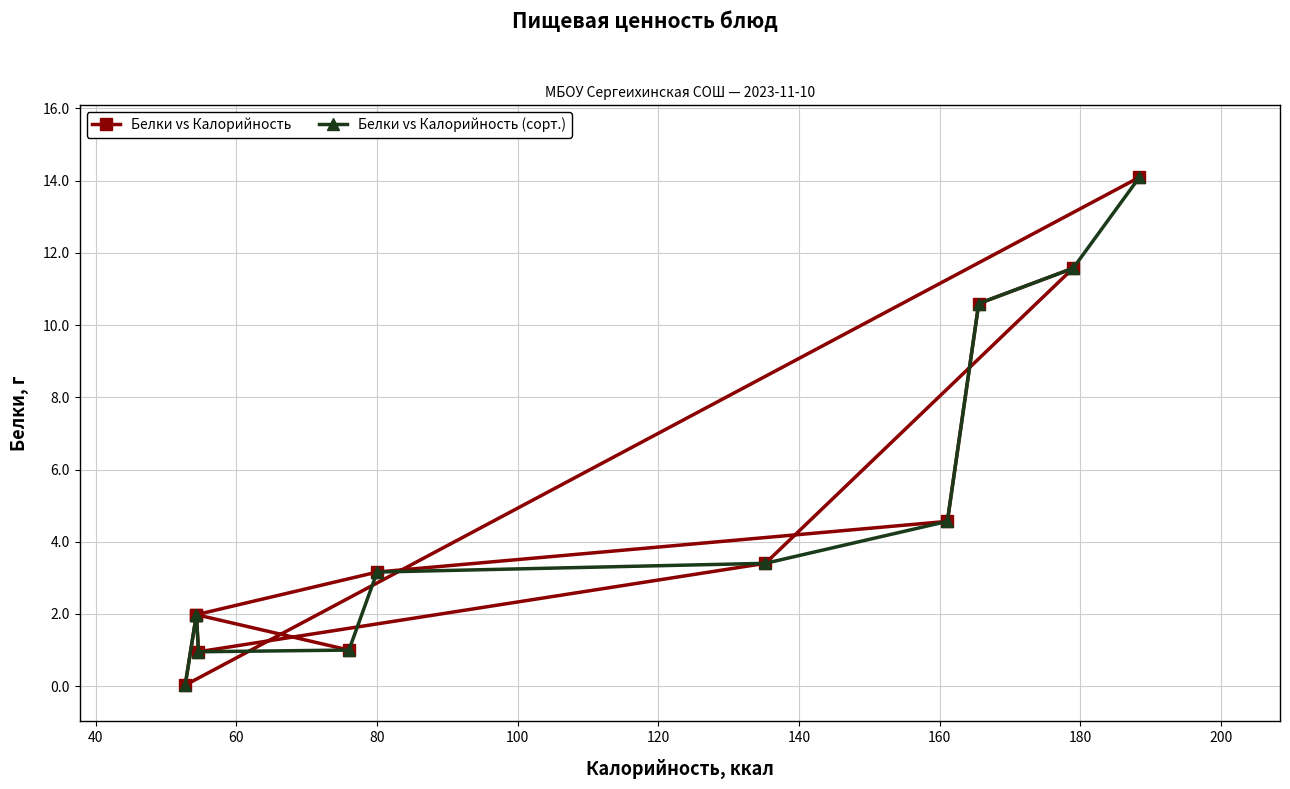

Does the chart display data point markers on the line(s)?

Yes